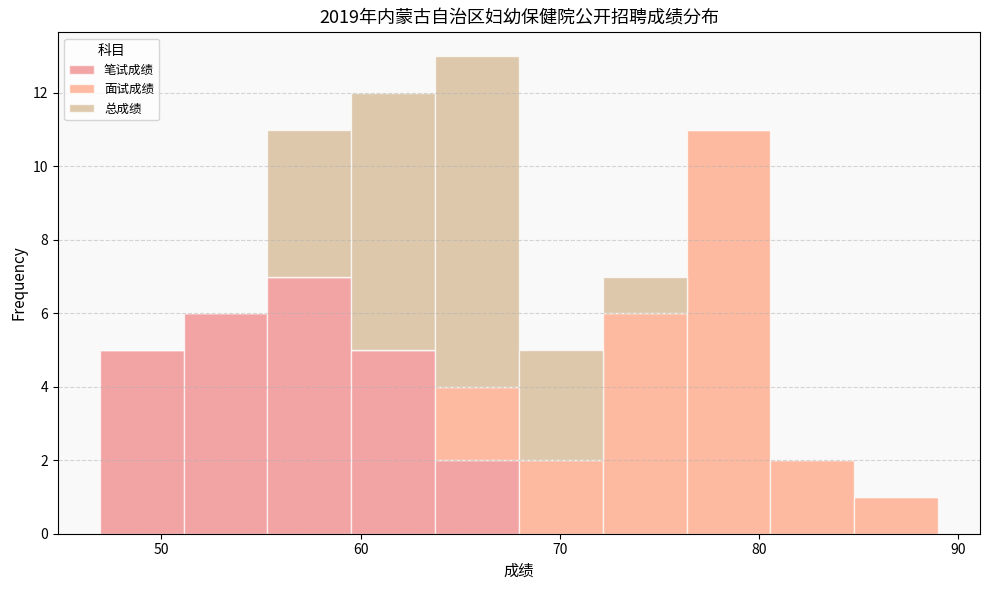

Reading left to right, list every stacked bar in this chart as the range it spans on the x-axis followed by its total height. Neither the bar edges nor the heights are printed on the chart, so give them approximately, as read against the axes.

47 to 51: 5
51 to 55: 6
55 to 60: 11
60 to 64: 12
64 to 68: 13
68 to 72: 5
72 to 76: 7
76 to 81: 11
81 to 85: 2
85 to 89: 1